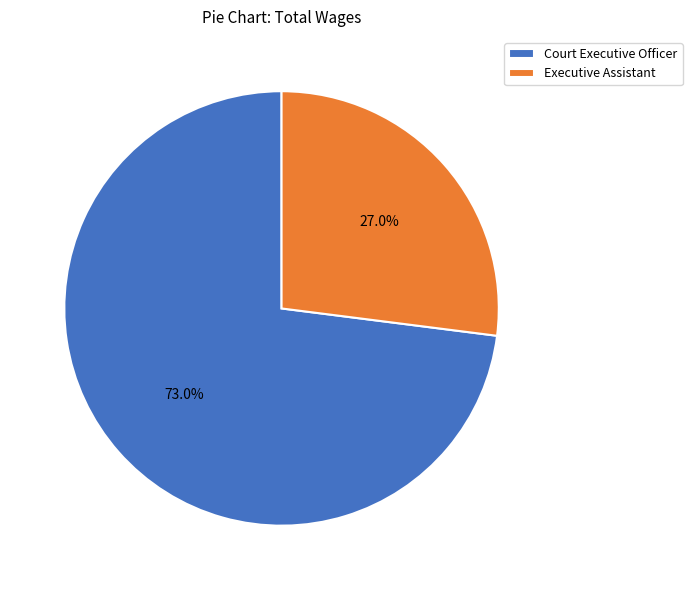

Which category has the biggest portion of the pie?

Court Executive Officer